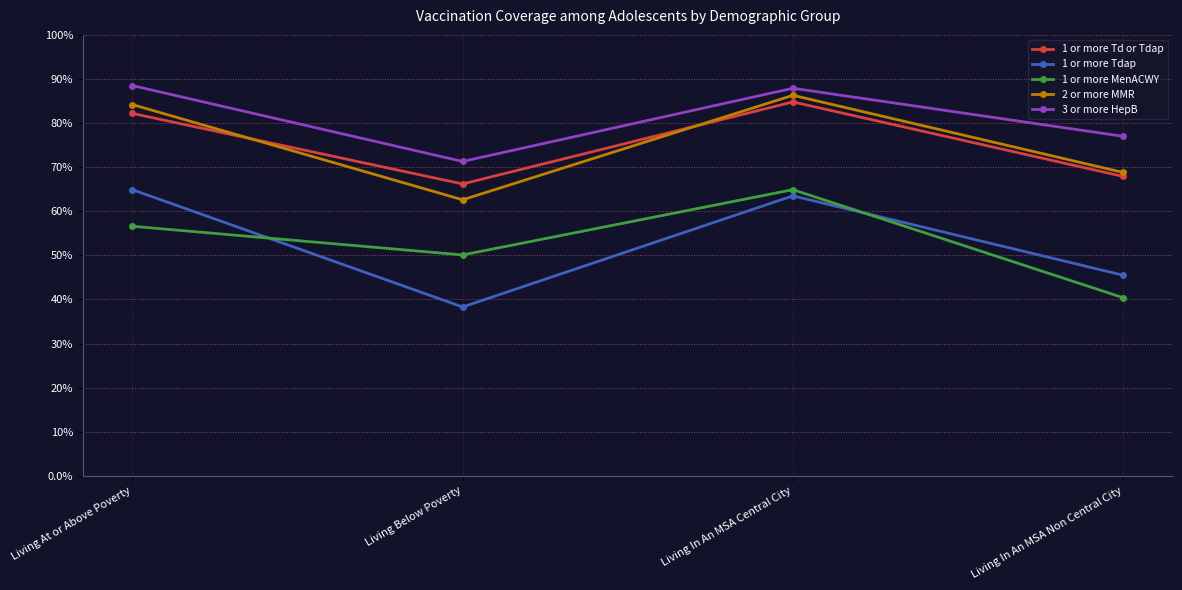

Where is the first local minimum for 2 or more MMR?

Living Below Poverty